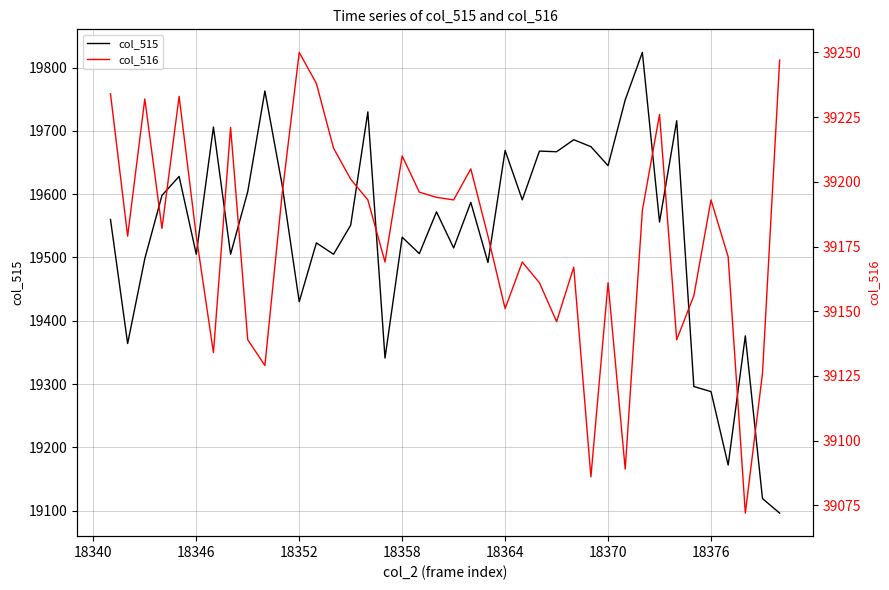

What is the highest value of the col_515 series?

19824